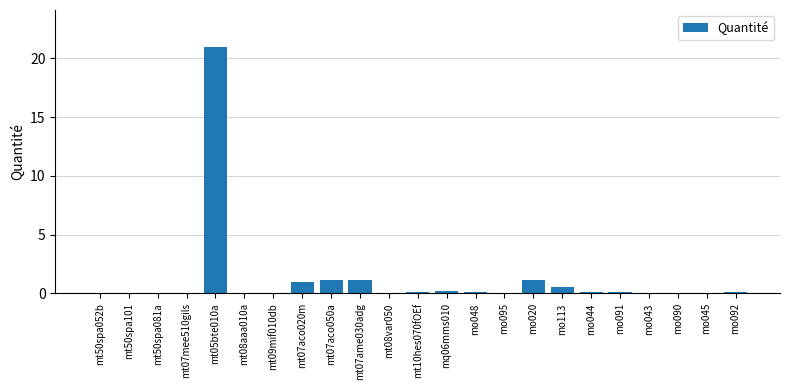

What is the sum of all values?

27.0